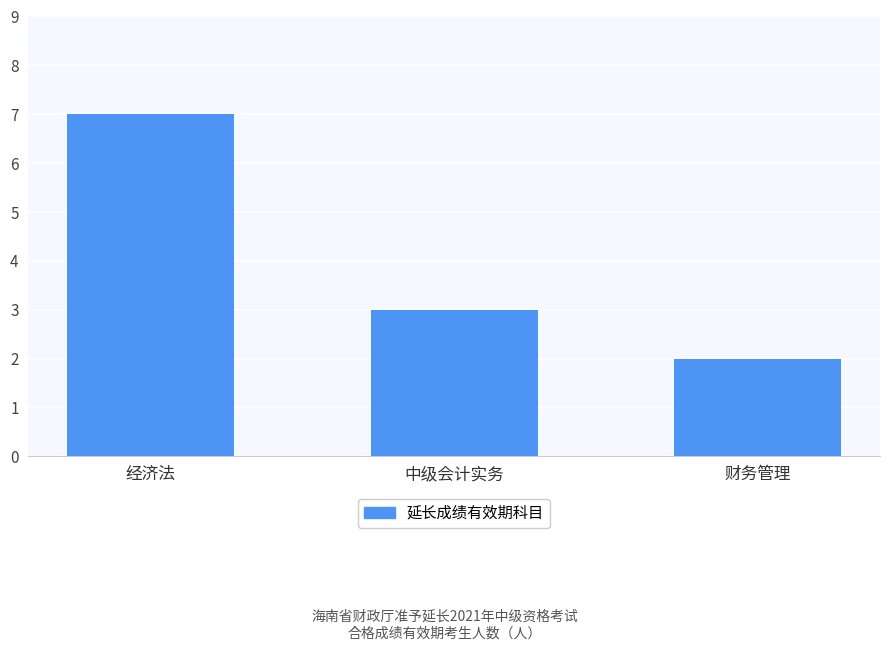

Reading left to right, list all the values displayed in this chart.

7	3	2